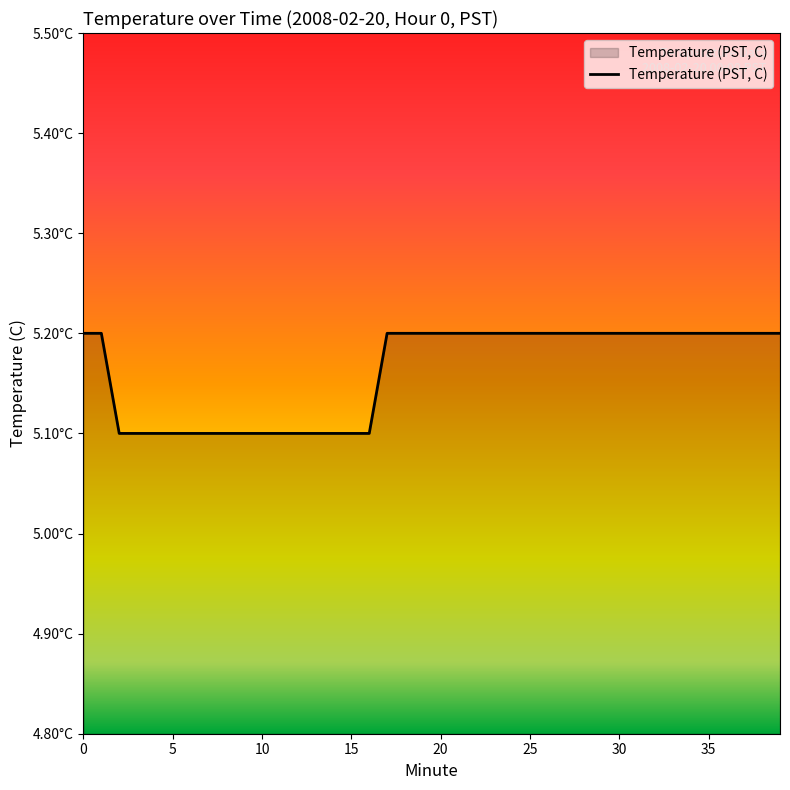

At which category does the chart reach its minimum across all series?

2